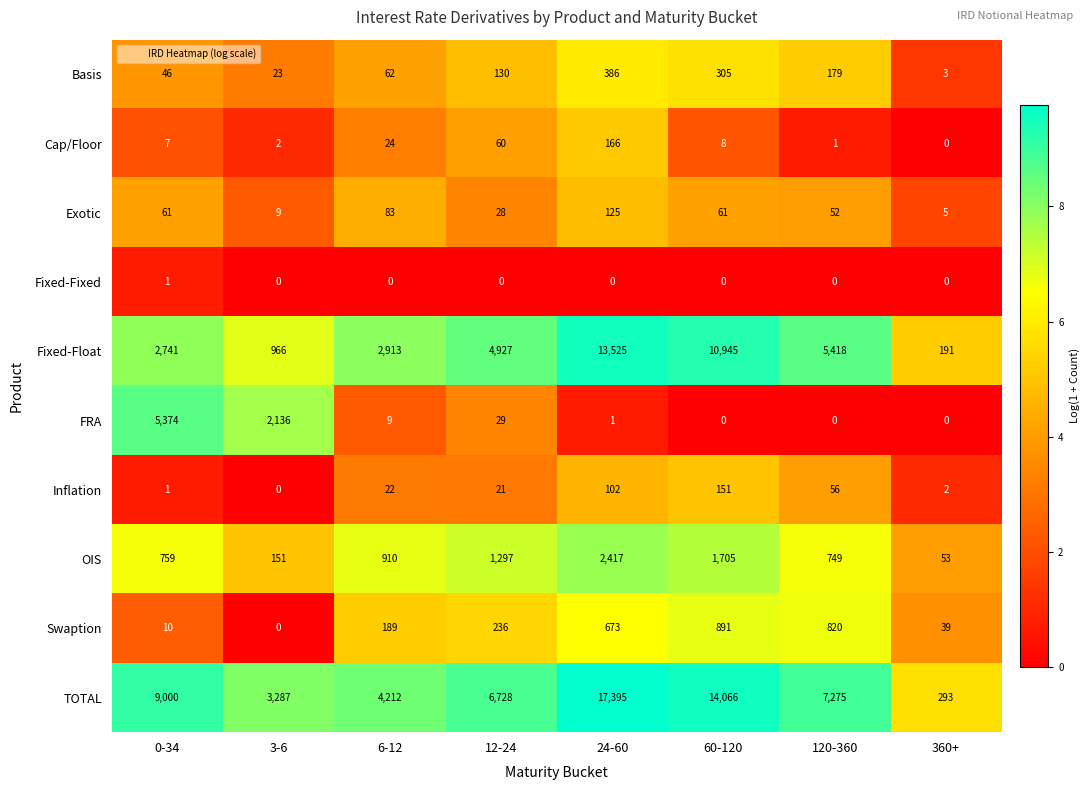

What is the difference between the highest and lowest values at 24-60?

17395